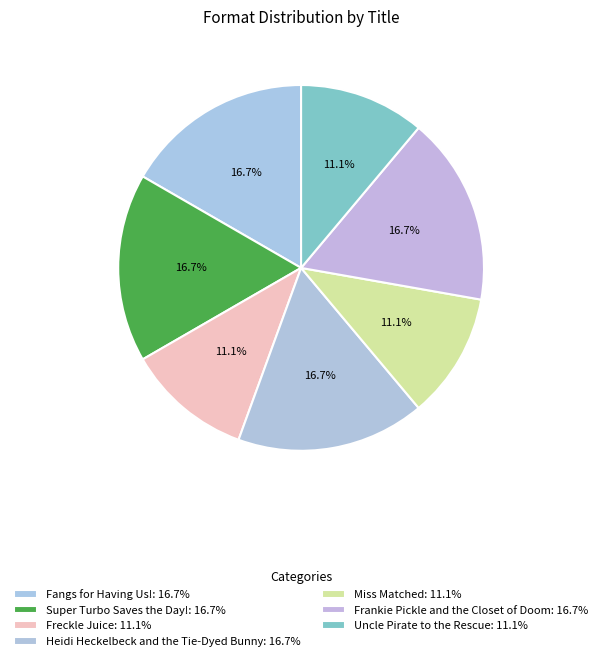

How many slices are in this pie chart?

7